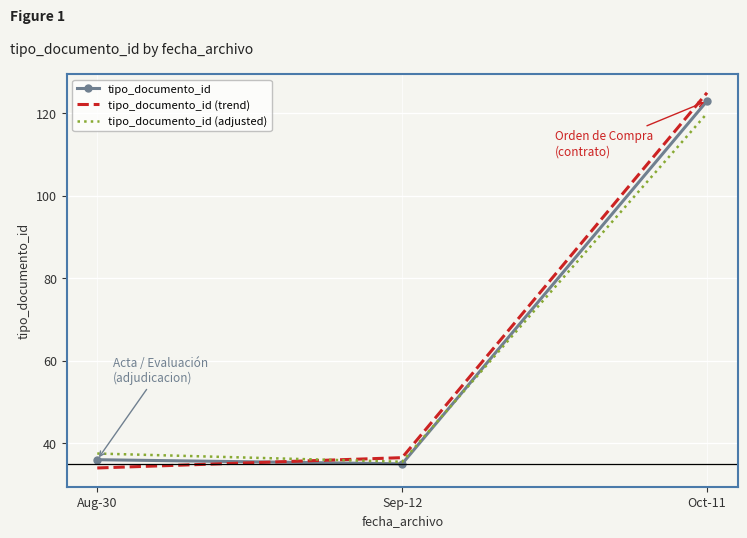

Reading left to right, what are all the values shown in this chart?

tipo_documento_id: Aug-30=36.0	Sep-12=35.0	Oct-11=123.0
tipo_documento_id (trend): Aug-30=34.0	Sep-12=36.5	Oct-11=125.0
tipo_documento_id (adjusted): Aug-30=37.5	Sep-12=35.5	Oct-11=120.0